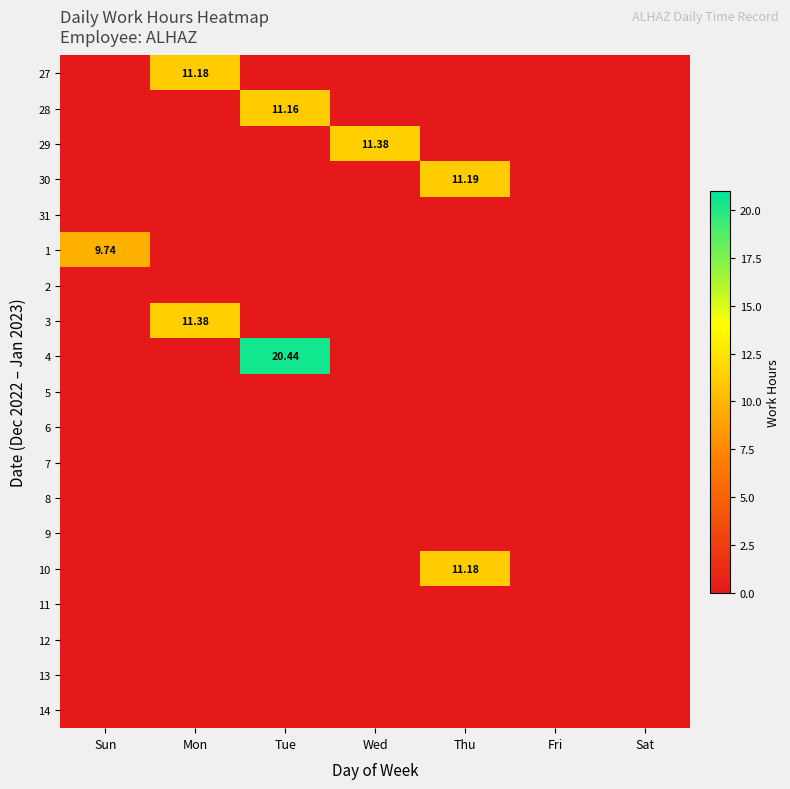

The value of 5 at Sat is 0.0. True or false?

True